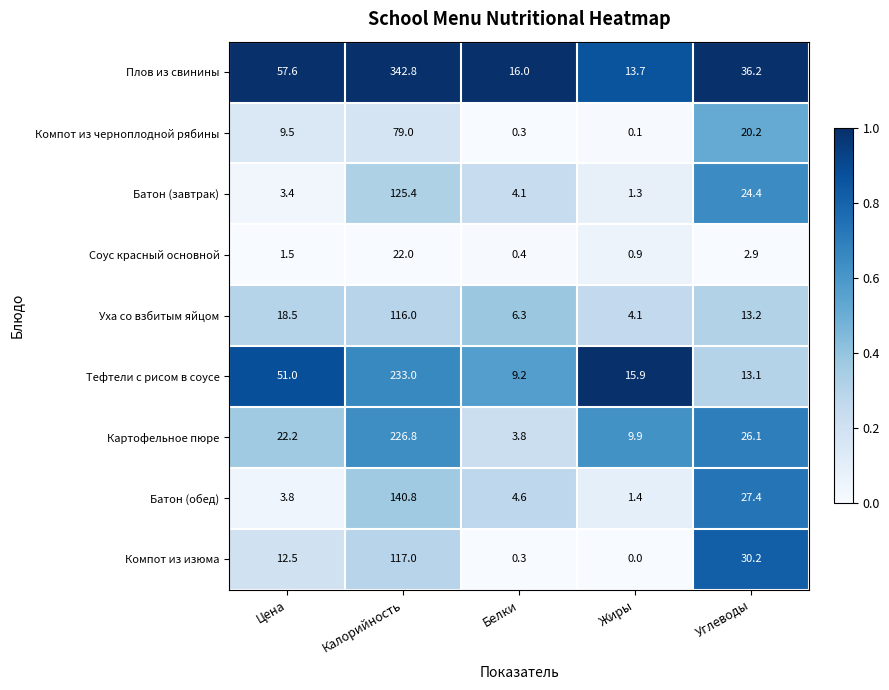

True or false: Компот из черноплодной рябины has a value of 2.8 at Цена.

False